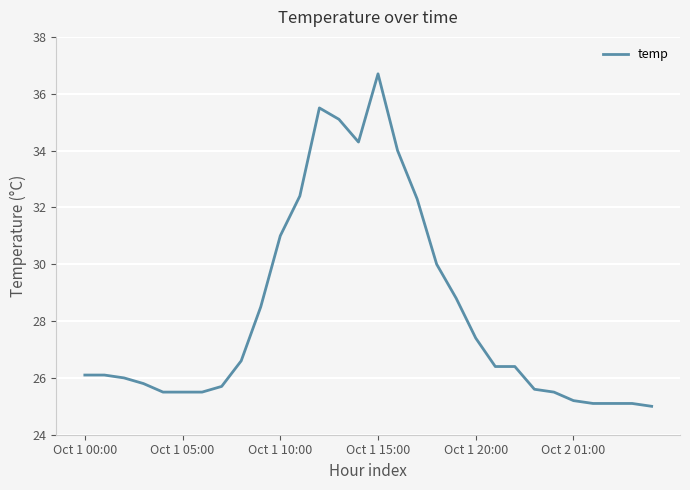

What is the minimum value shown in the chart?

25.0